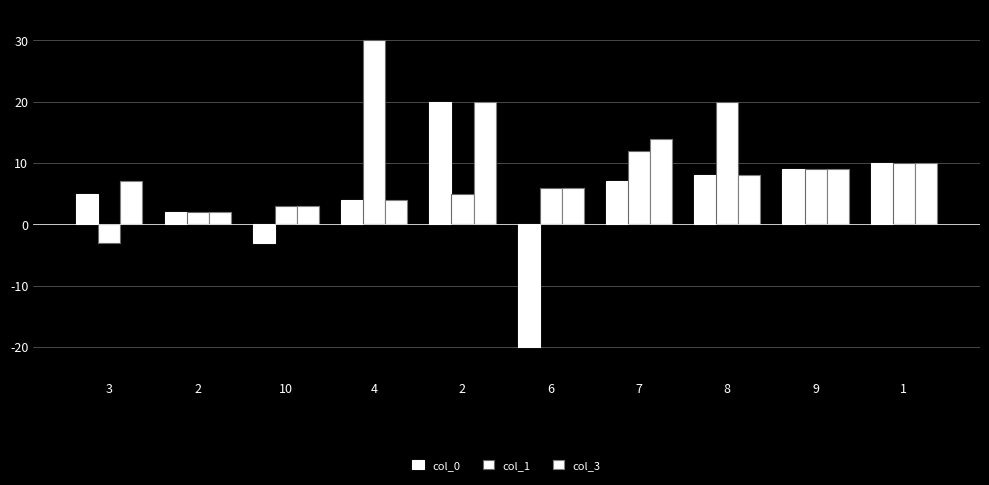

The col_3 series shows 2 at 2. True or false?

True